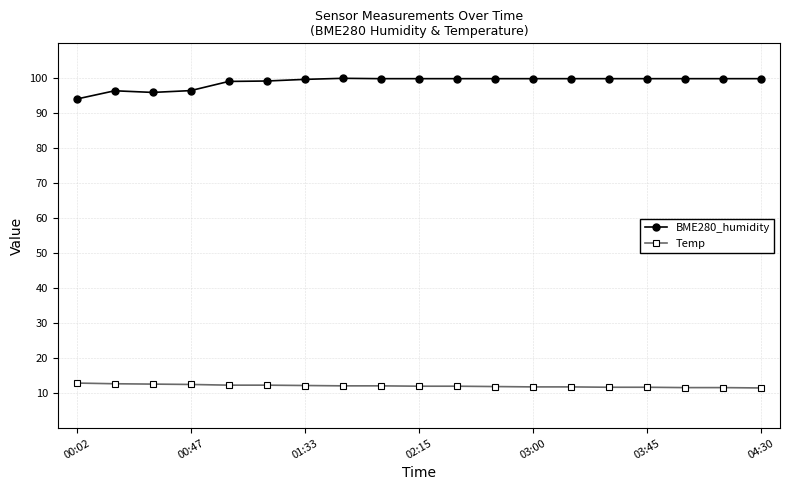

What is the average value of the BME280_humidity series?

98.9